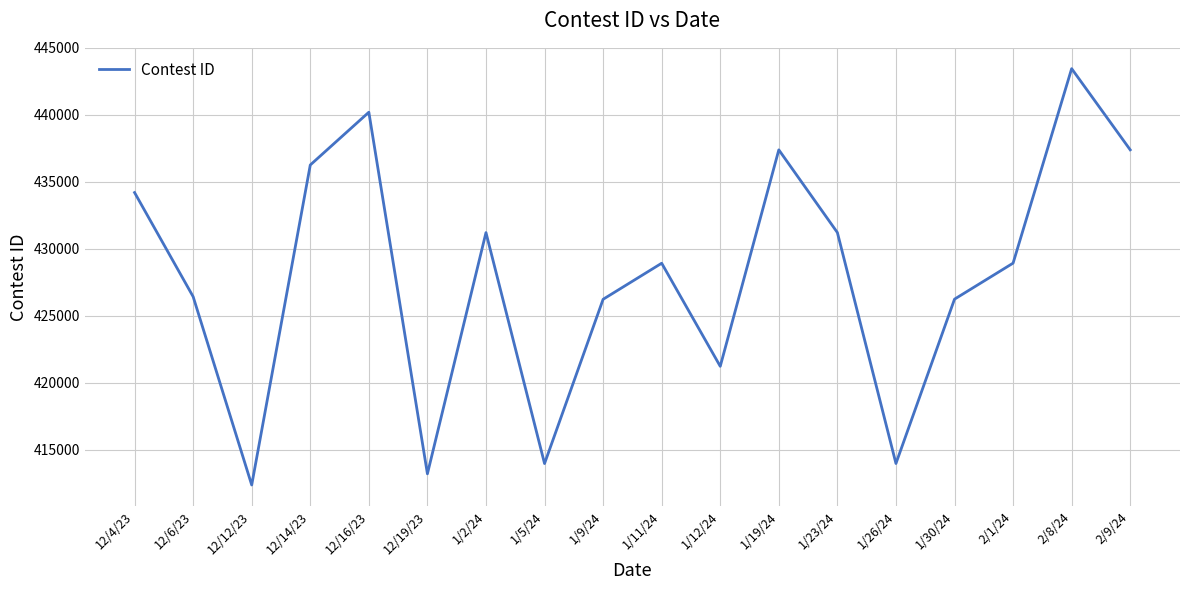

Which has a higher value, 2/8/24 or 1/12/24?

2/8/24